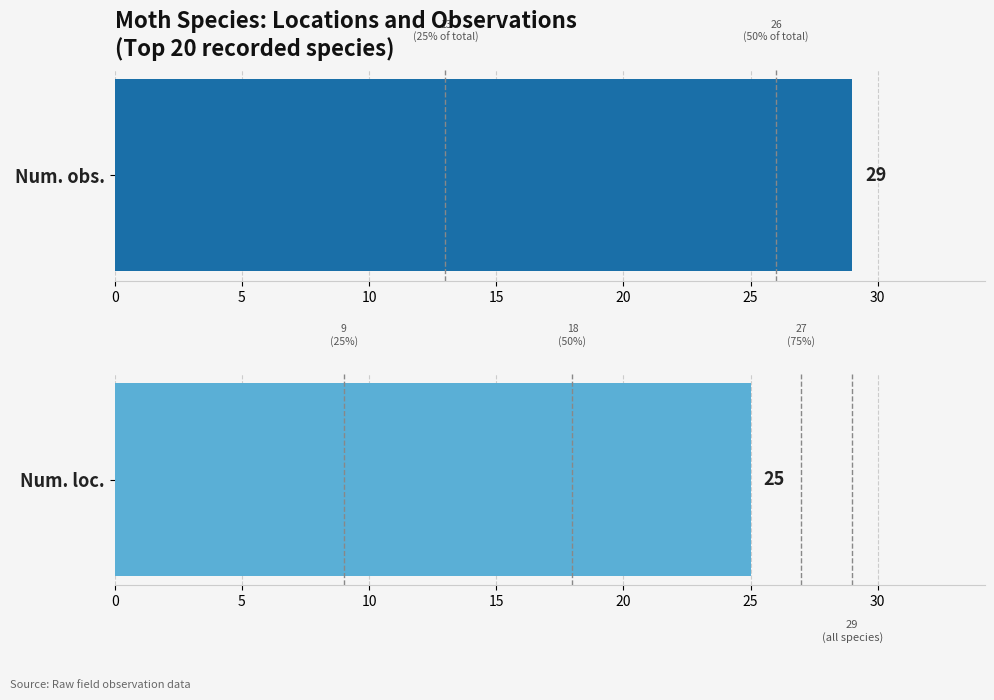

The value of Num. obs. at Barred Umber is 1. True or false?

False